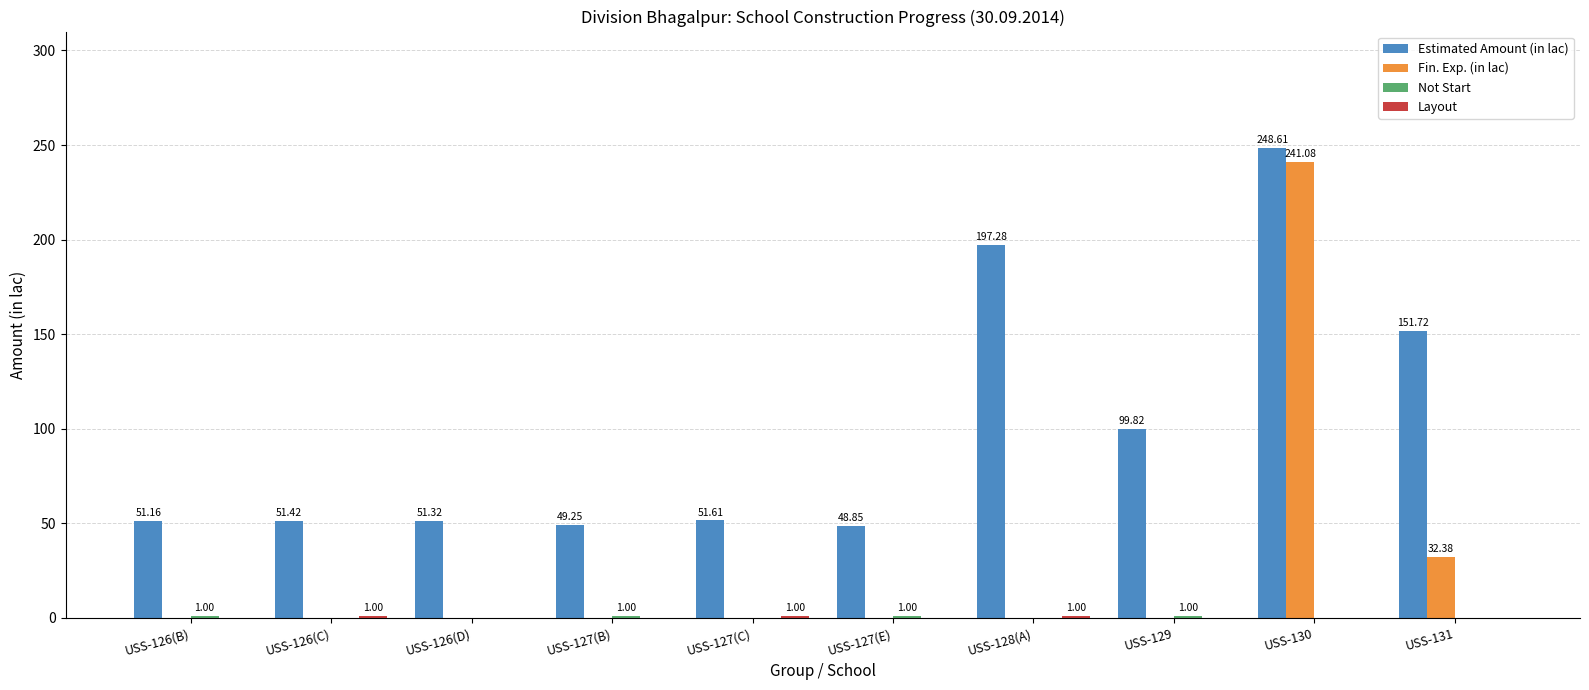

Does the chart contain stacked bars?

No